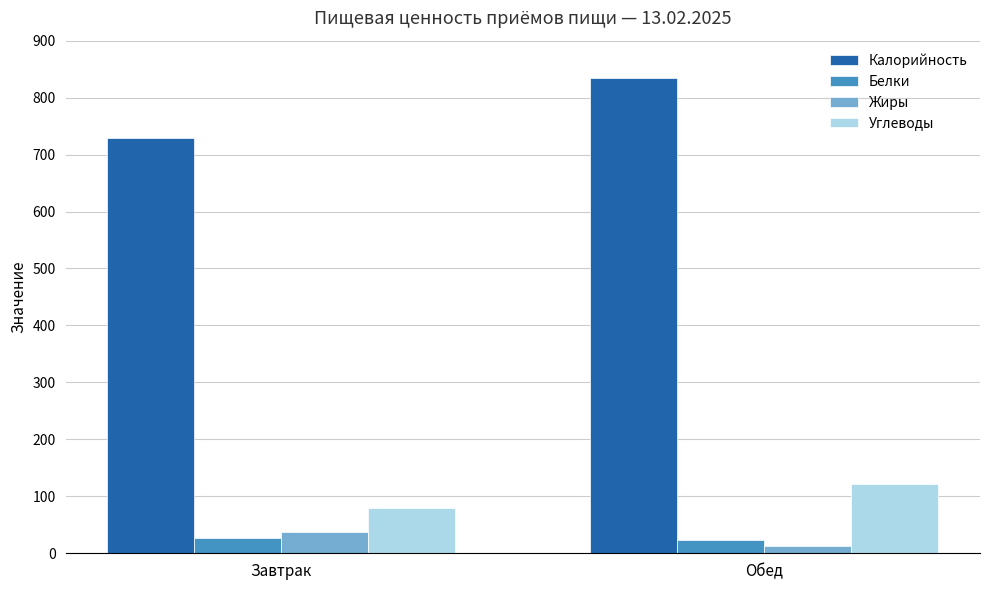

What is the difference between the highest and lowest values at Завтрак?

703